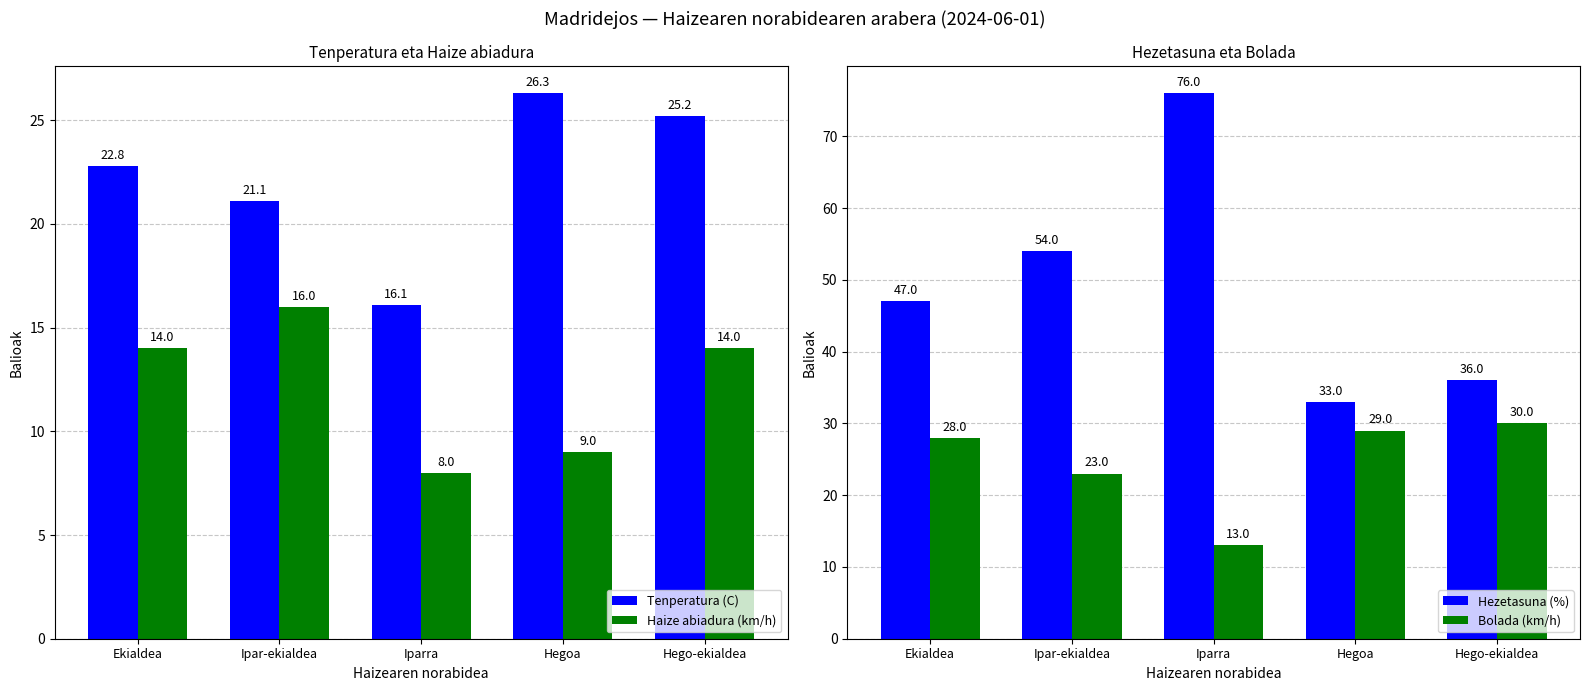

What is the highest value of the Tenperatura (C) series?

26.3